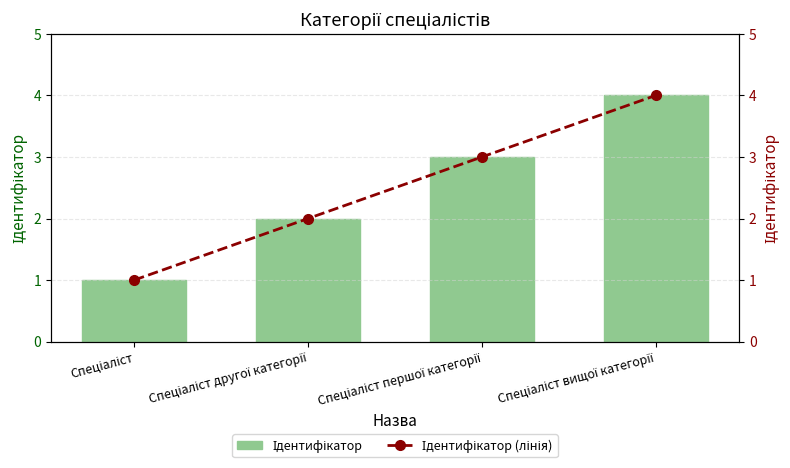

What is the sum of all Ідентифікатор values?

10